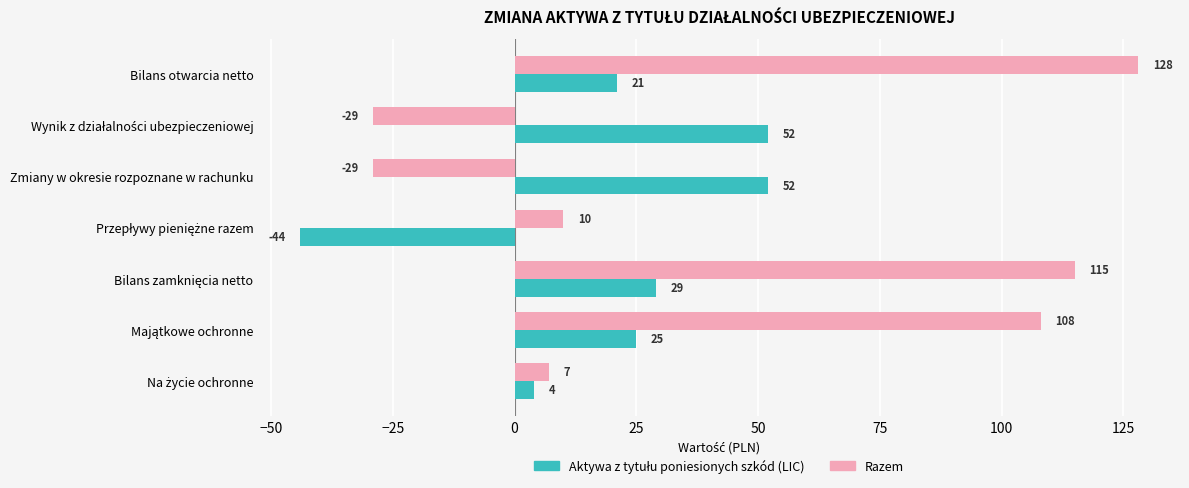

What is the average value of the Razem series?

44